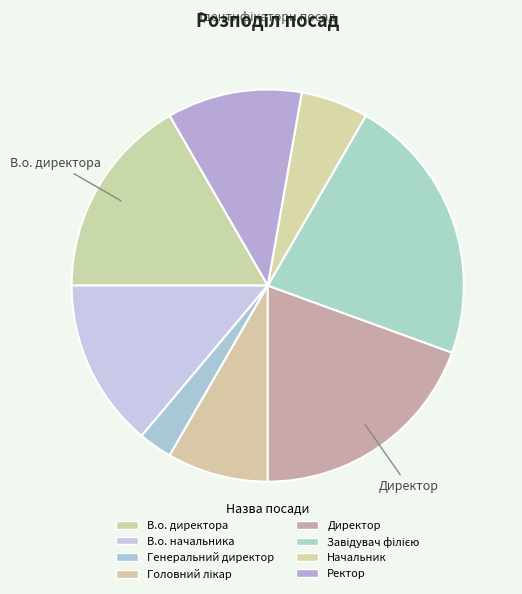

What is the smallest slice in the pie chart?

Генеральний директор